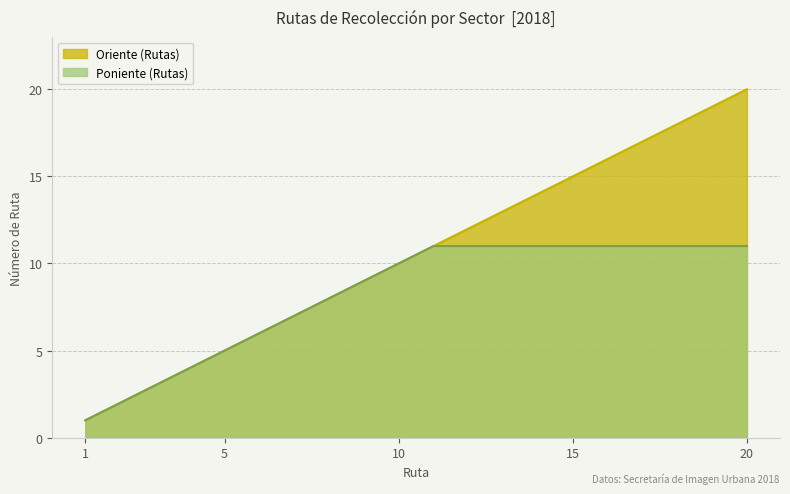

The chart shows a value of 6 at 6. True or false?

True